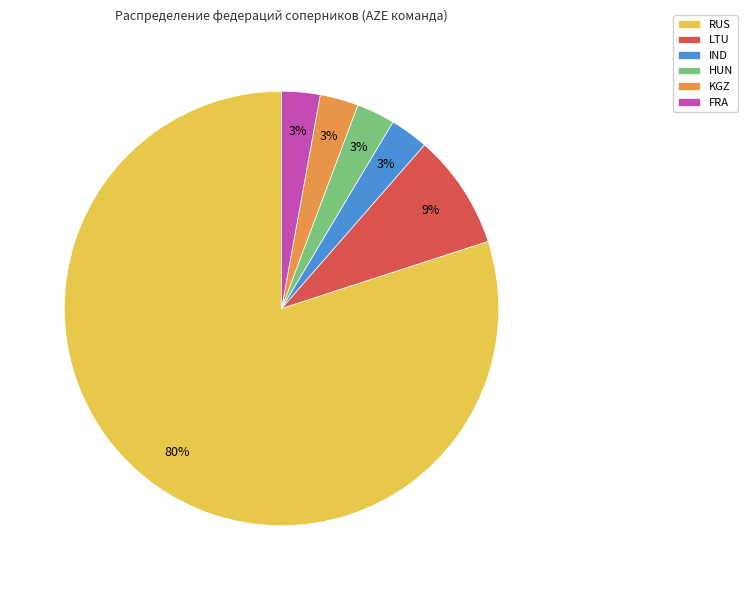

What percentage is the LTU slice, to the nearest percent?

9%